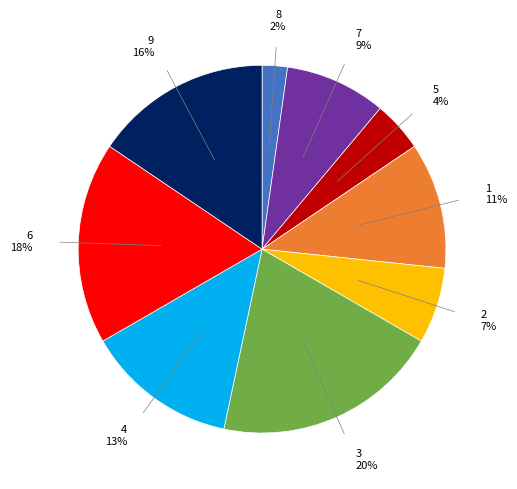

Between 8 and 9, which is larger?

9